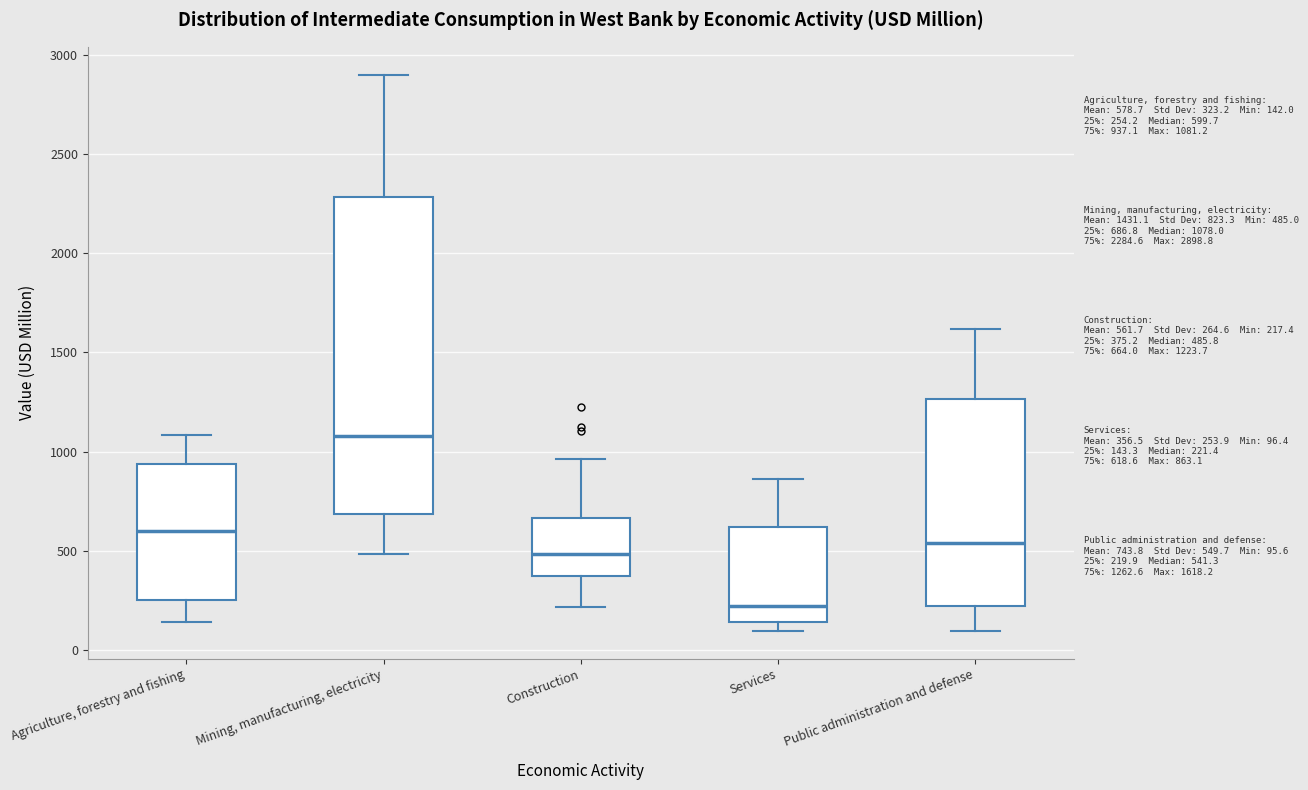

Which box is the tallest, from its lower edge to its upper edge?

Mining, manufacturing, electricity